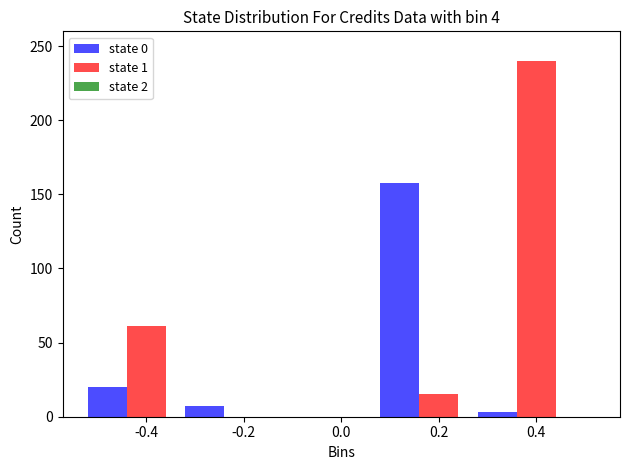

What is the maximum value shown in the chart?

240